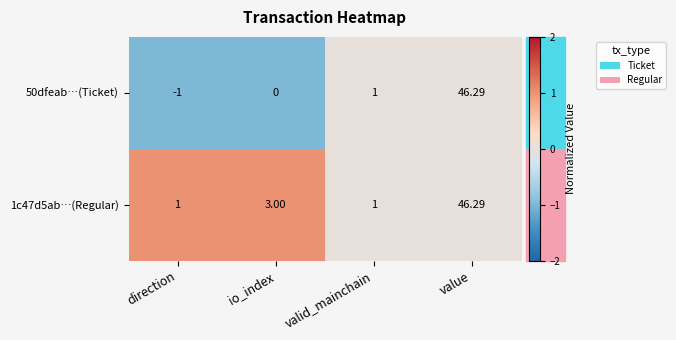

Which series has the largest total across all categories?

1c47d5ab…(Regular)